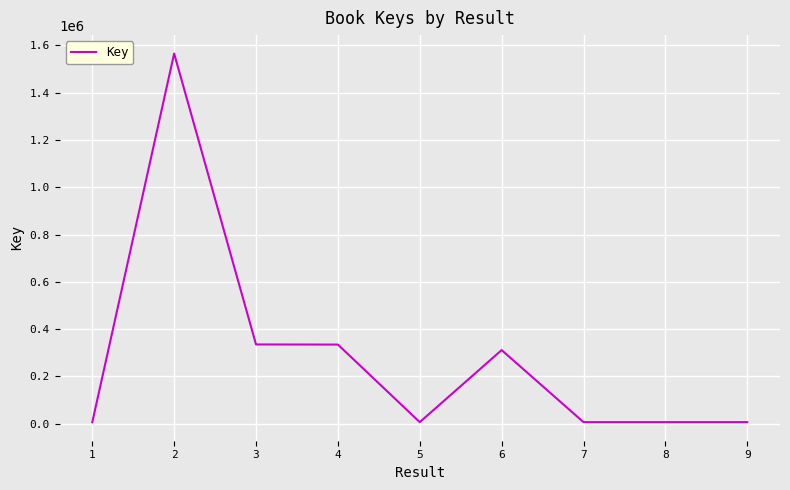

The chart shows a value of 6561 at 7. True or false?

True